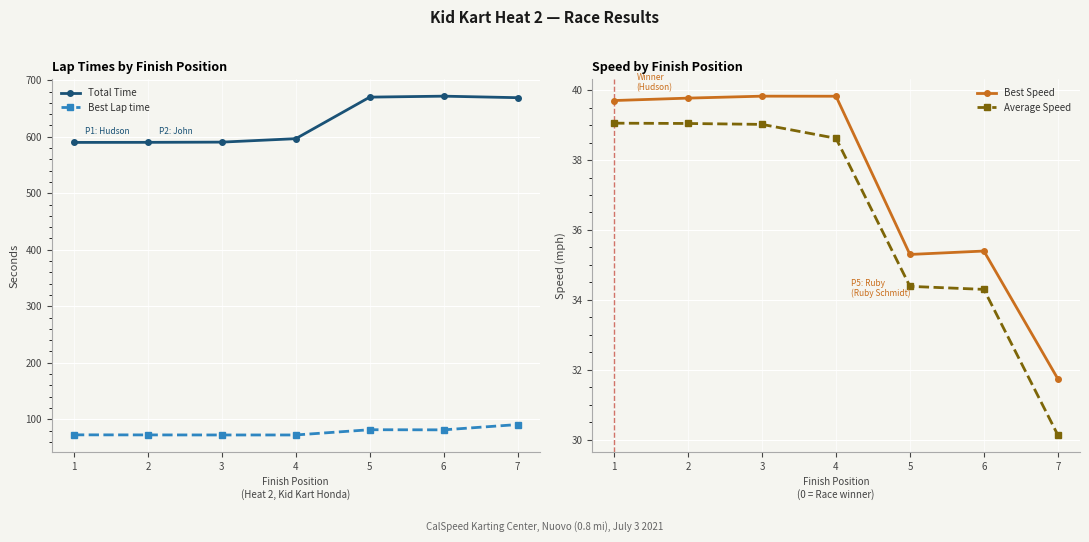

What is the sum of the Average Speed values at 6 and 5?

68.7